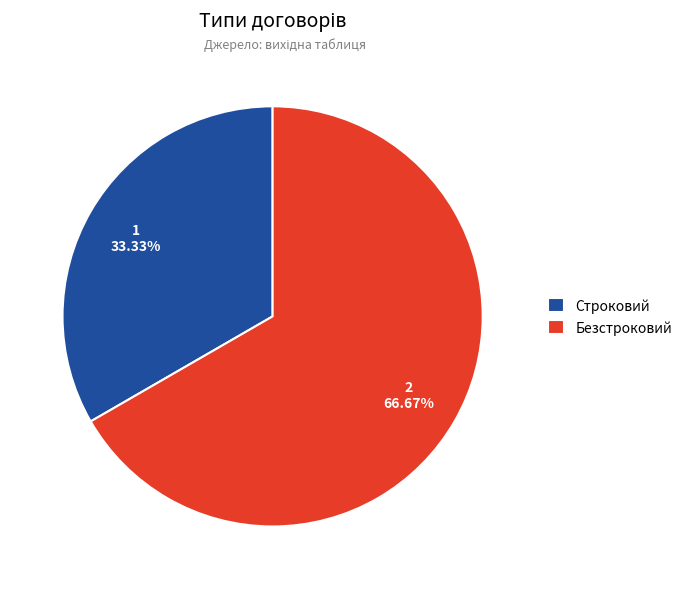

The Безстроковий slice represents 67% of the pie. True or false?

True